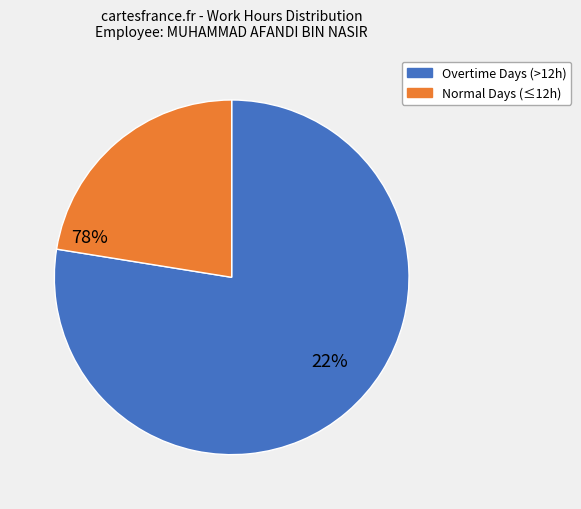

Is there a majority slice in this chart?

Yes